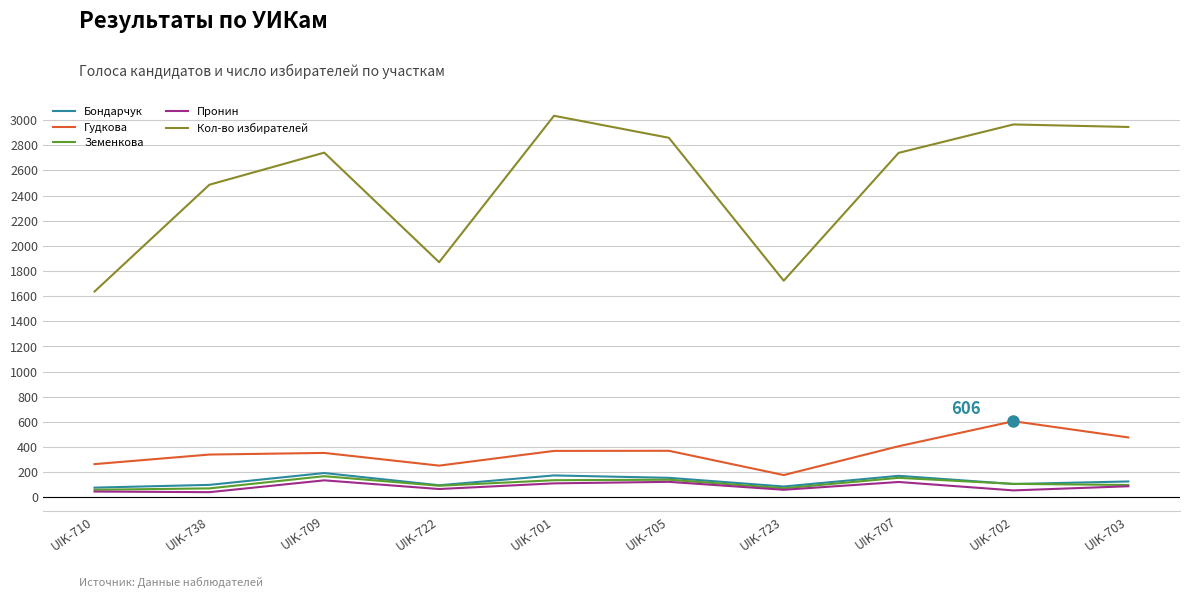

True or false: Гудкова and Кол-во избирателей cross at least once.

False